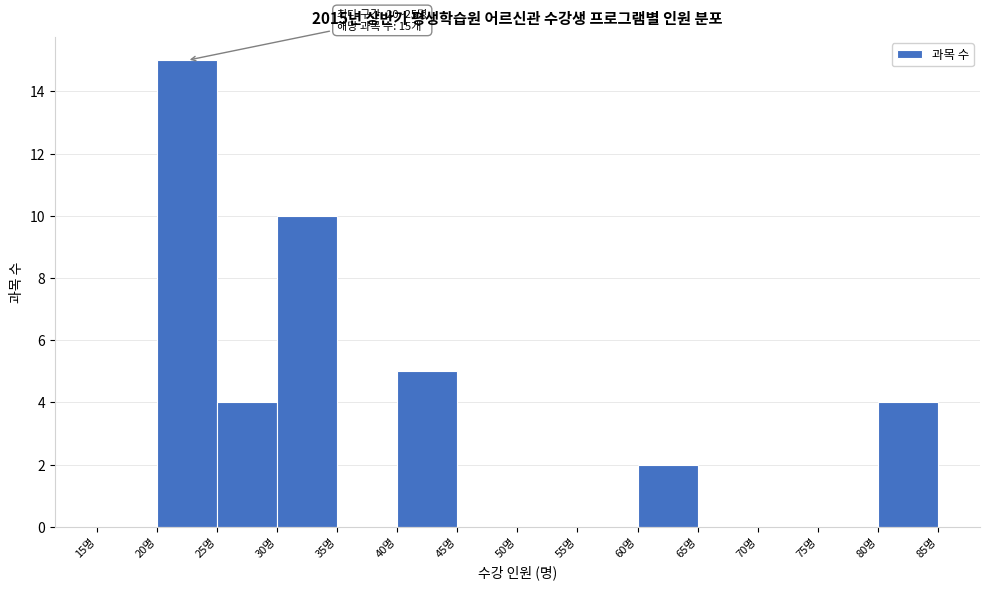

Which range on the x-axis has the tallest bar?

20 to 25